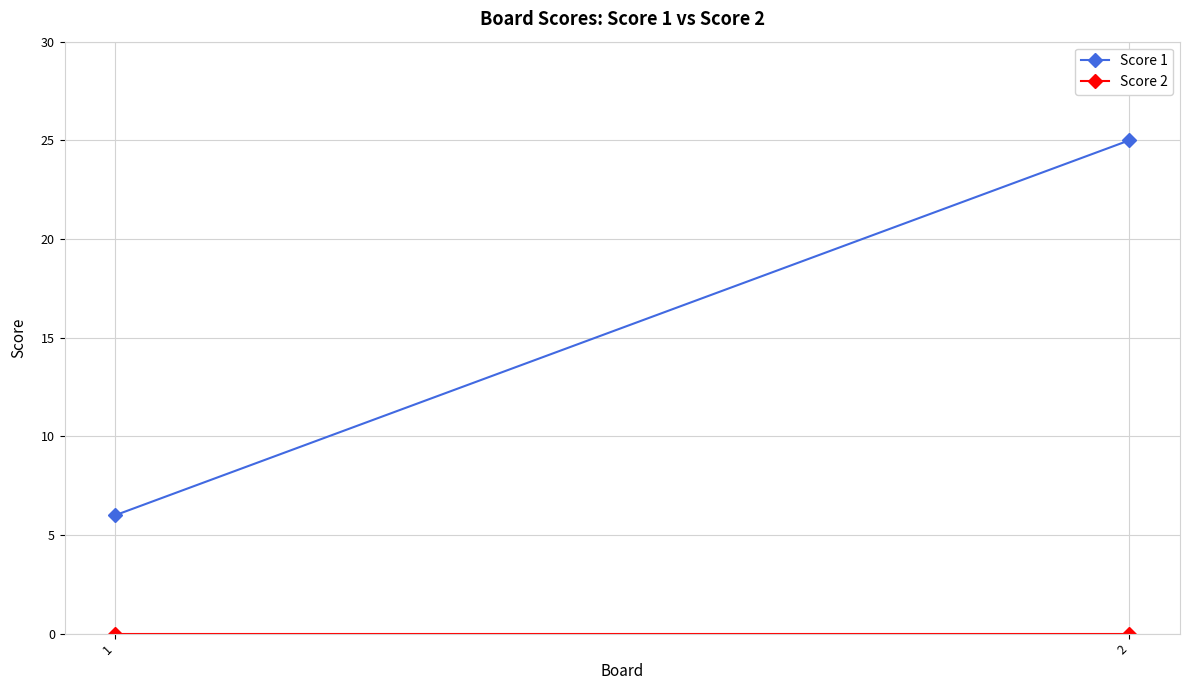

Reading left to right, extract all data points from this chart.

Score 1: 6	25
Score 2: 0	0